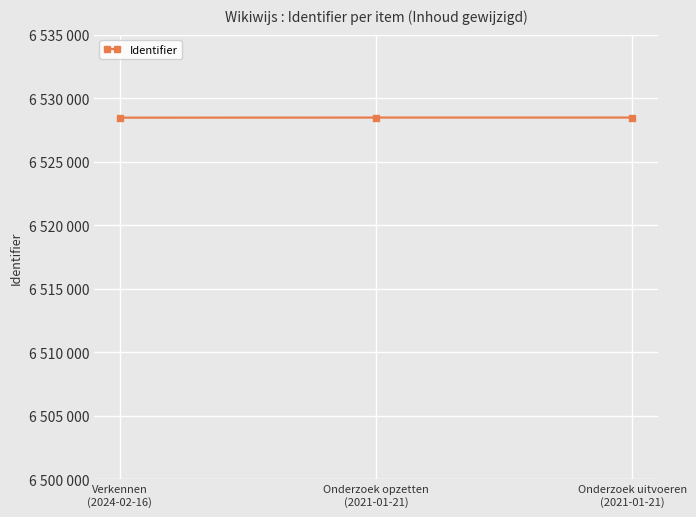

Does the chart have visible grid lines?

Yes